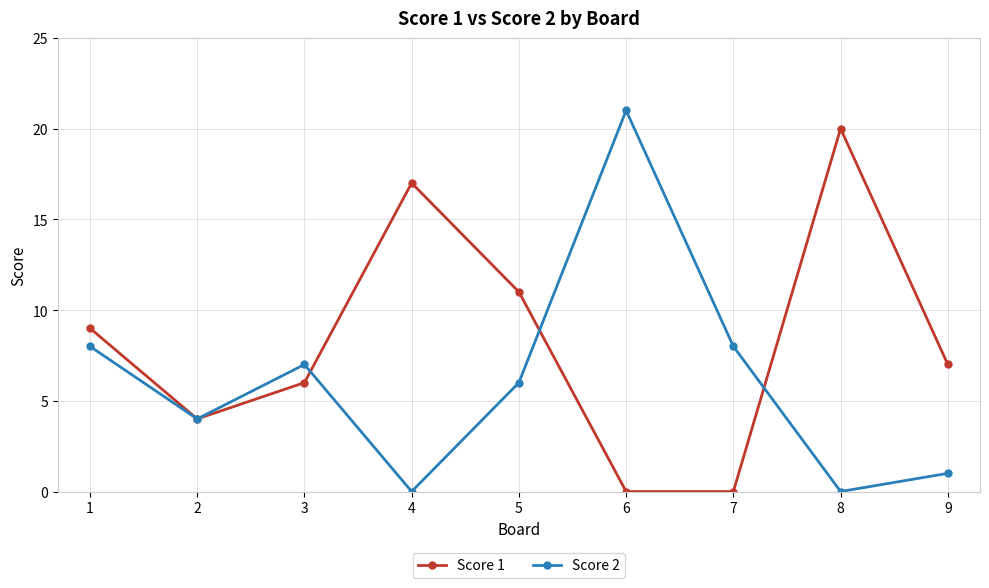

How many data points does each series have?

9